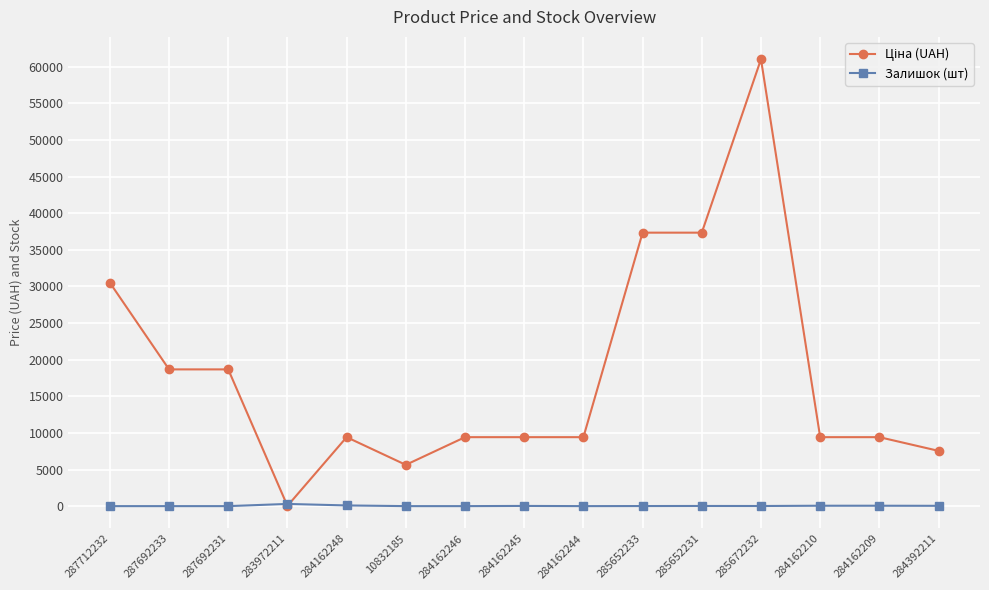

At how many categories does at least one series exceed 40305?

1